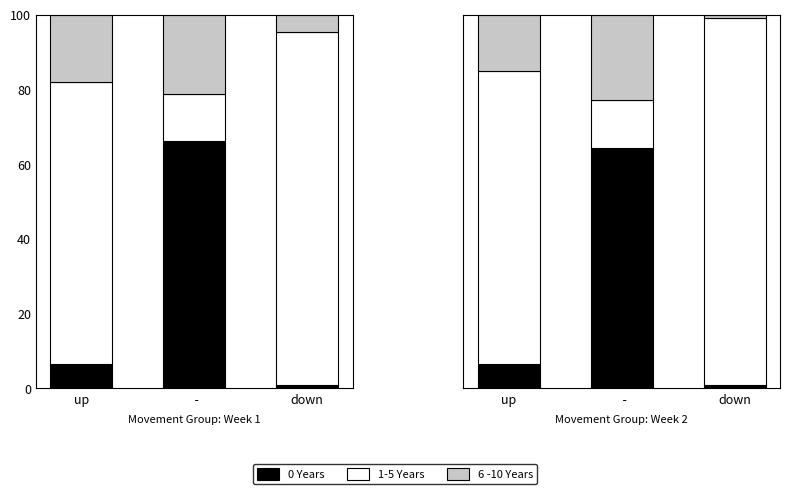

The value of 0 Years at down is 0.9. True or false?

True